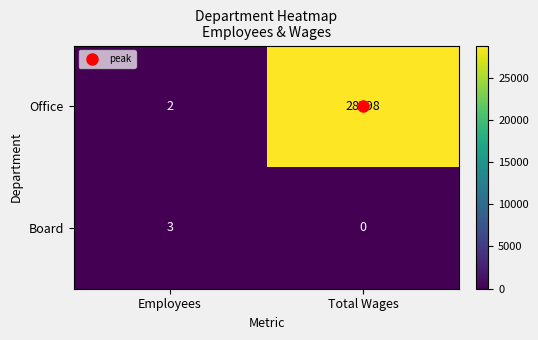

What is the difference between the highest and lowest values at Total Wages?

28798